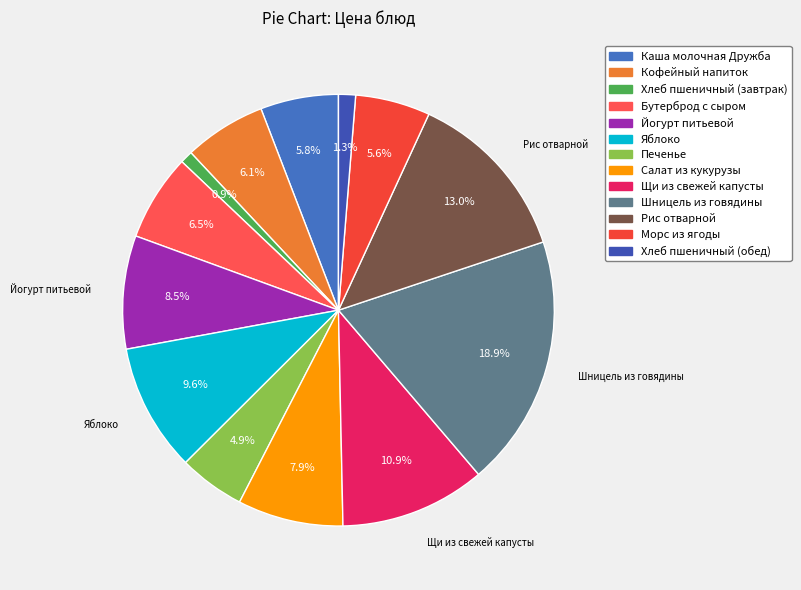

To the nearest percent, what is the difference between the Шницель из говядины and Йогурт питьевой slice percentages?

10%